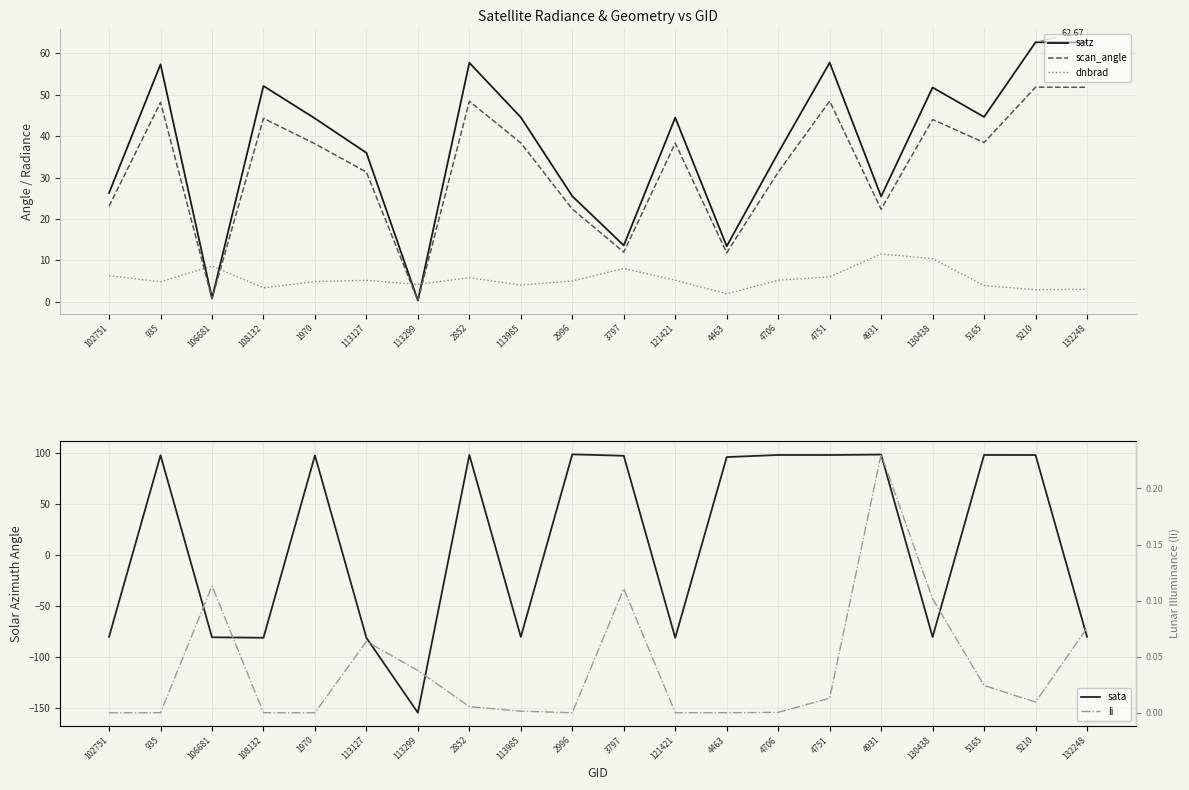

Between 121421 and 4931, which series saw the biggest shift?

sata